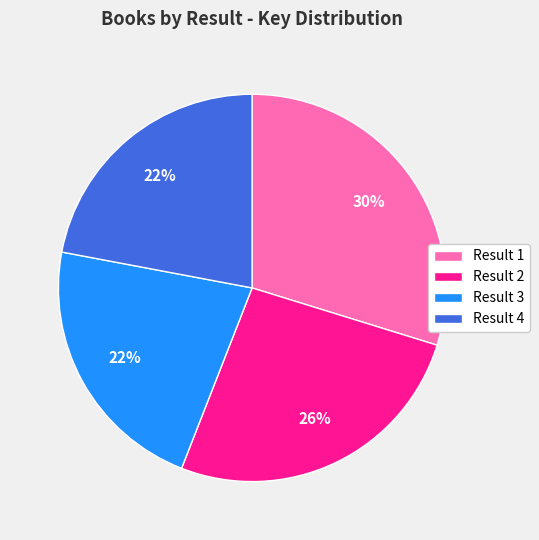

What is the largest slice in the pie chart?

Result 1